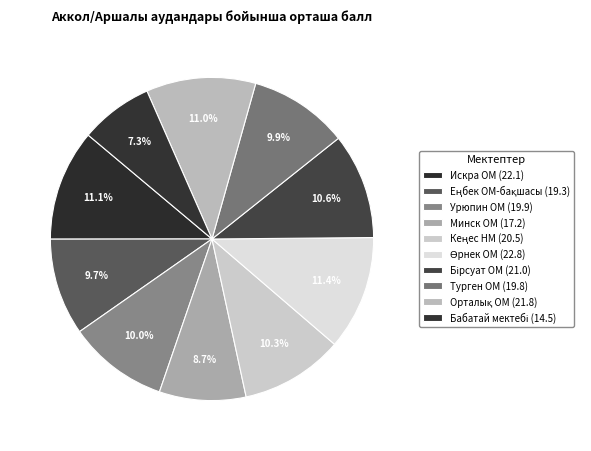

How many slices are in this pie chart?

10